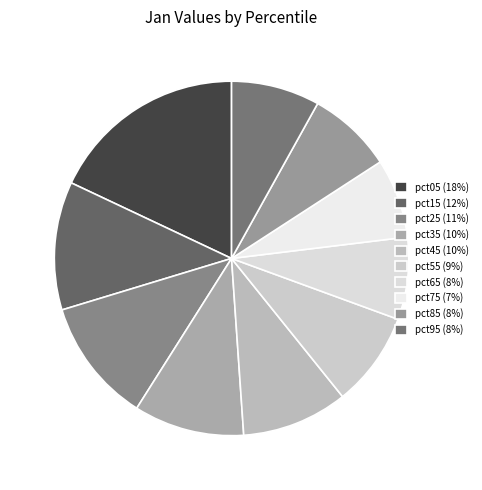

How many segments does this pie chart have?

10